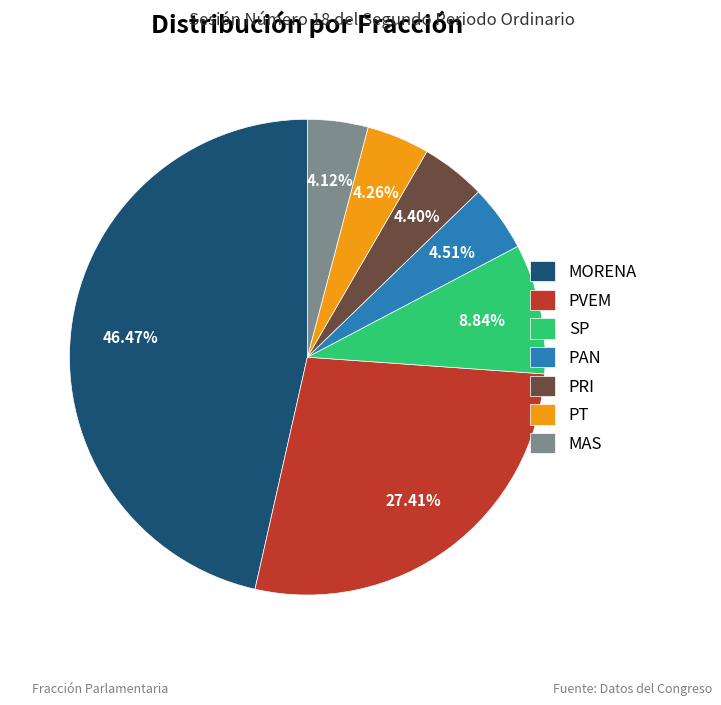

Do PRI and PAN together represent more than half of the pie?

No